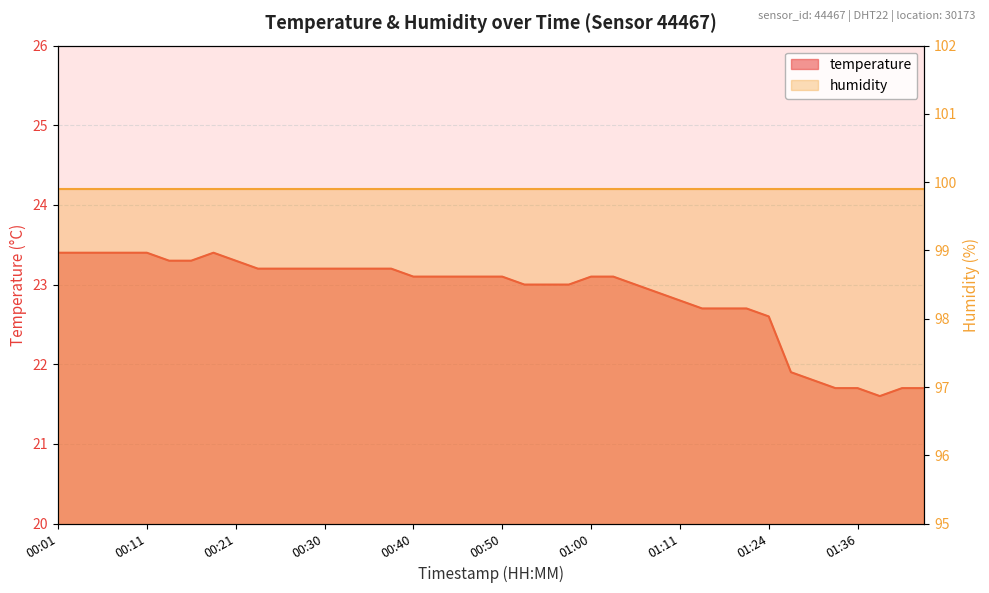

How many values are below 23?

13